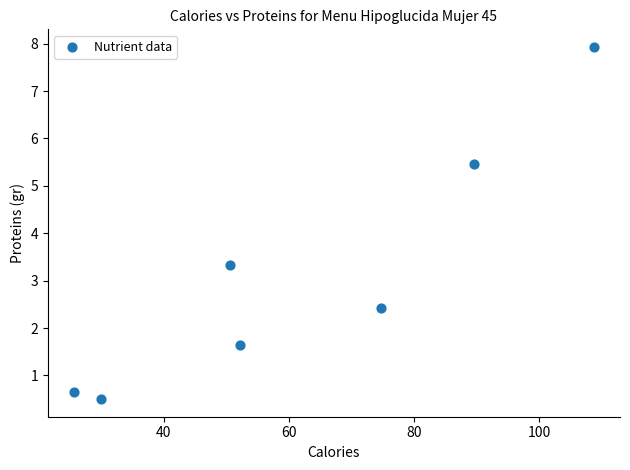

What is the average Y value?

3.1